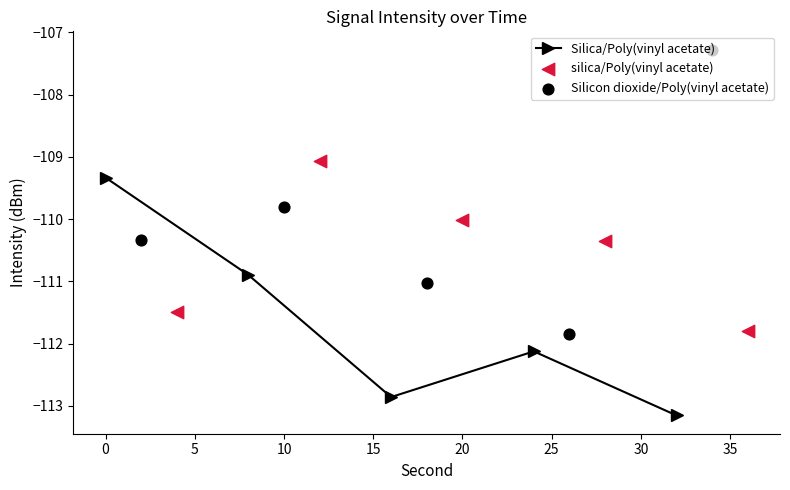

What is the value of the Silica/Poly(vinyl acetate) point at the 1st from the left?

-109.3